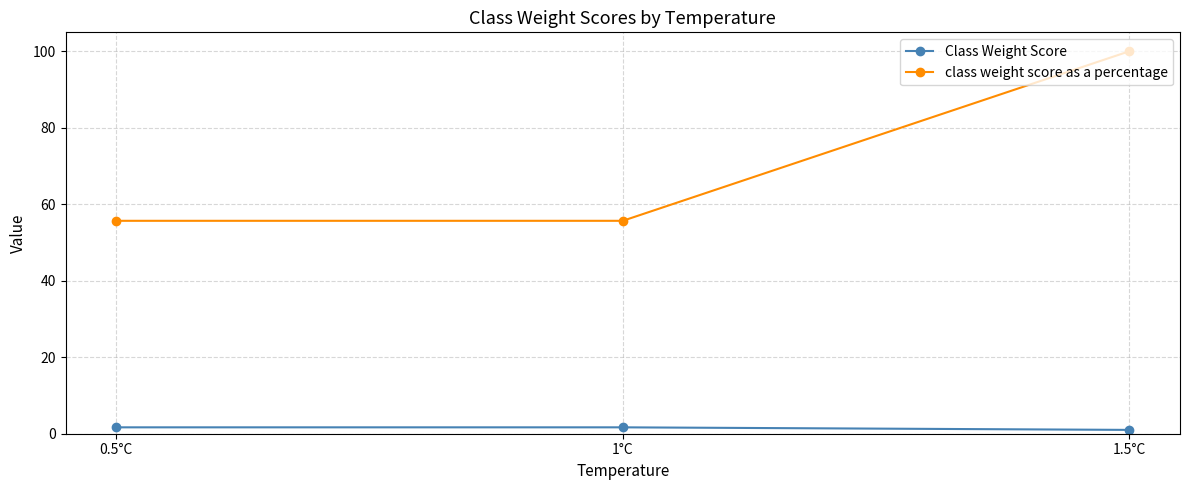

At how many categories does at least one series exceed 58?

1